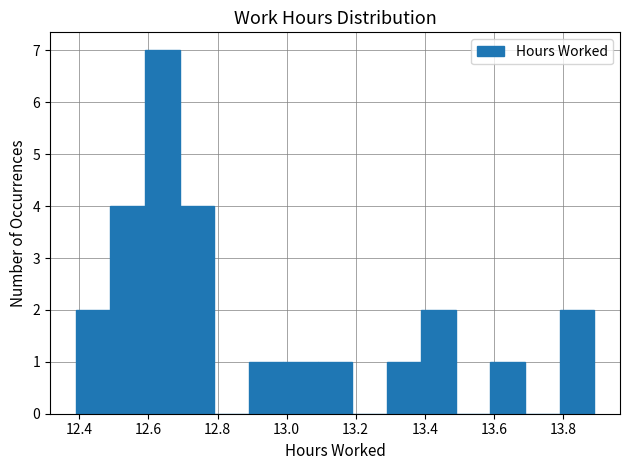

Reading left to right, transcribe this chart: for each bar, give the range it covers on the x-axis and its height. Neither the bar edges nor the heights are printed on the chart, so give them approximately, as read against the axes.

12.39 to 12.49: 2
12.49 to 12.59: 4
12.59 to 12.69: 7
12.69 to 12.79: 4
12.79 to 12.89: 0
12.89 to 12.99: 1
12.99 to 13.09: 1
13.09 to 13.19: 1
13.19 to 13.29: 0
13.29 to 13.39: 1
13.39 to 13.49: 2
13.49 to 13.59: 0
13.59 to 13.69: 1
13.69 to 13.79: 0
13.79 to 13.89: 2